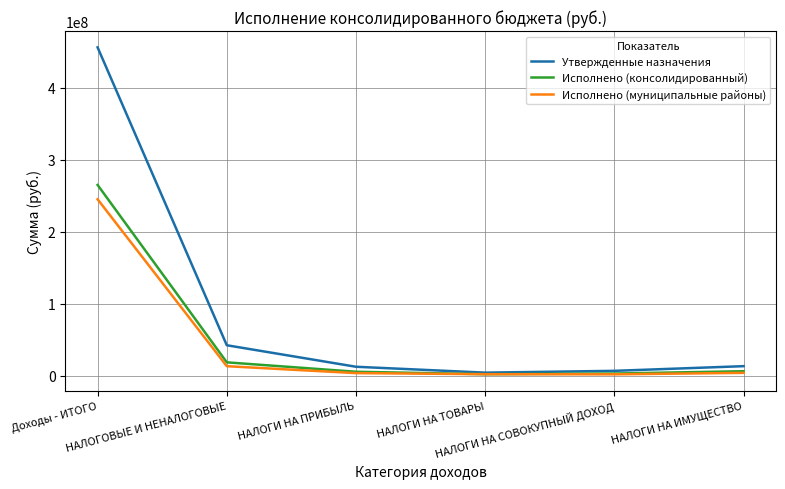

The Исполнено (муниципальные районы) series shows 2001992.2 at НАЛОГИ НА ТОВАРЫ. True or false?

True